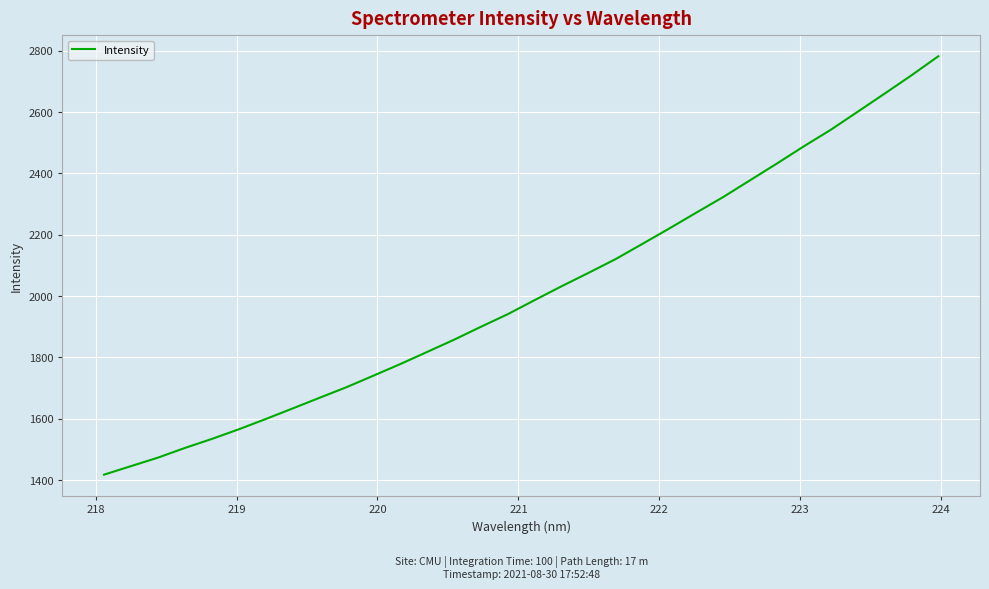

What is the greatest value displayed?

2781.6